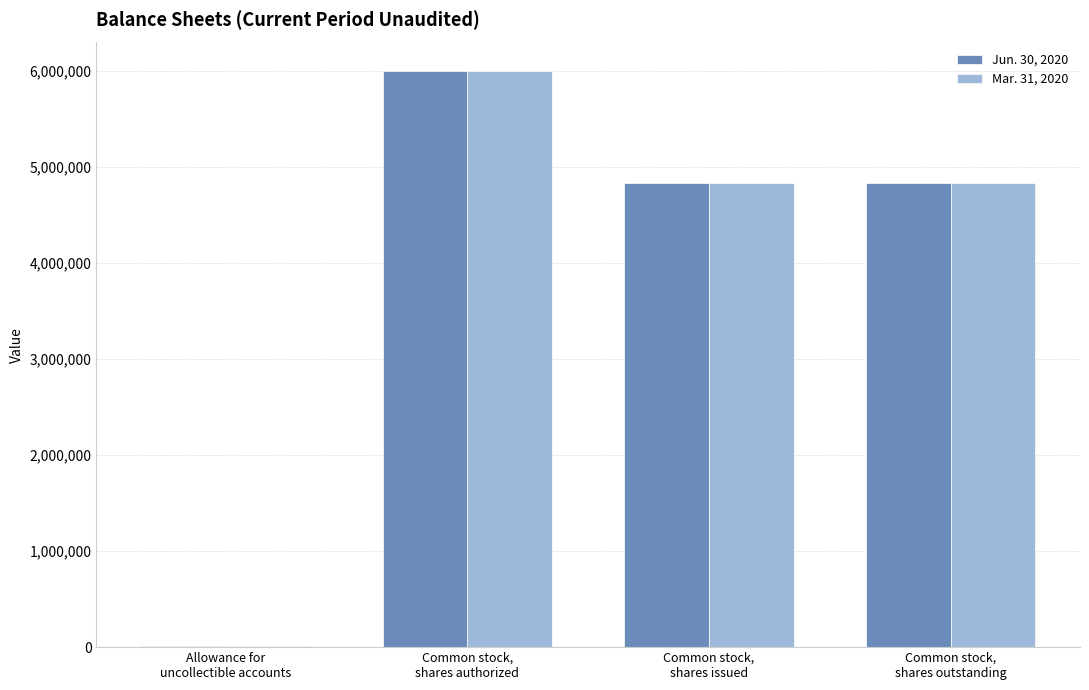

At which label does Jun. 30, 2020 first exceed 4835038?

Common stock,
shares authorized